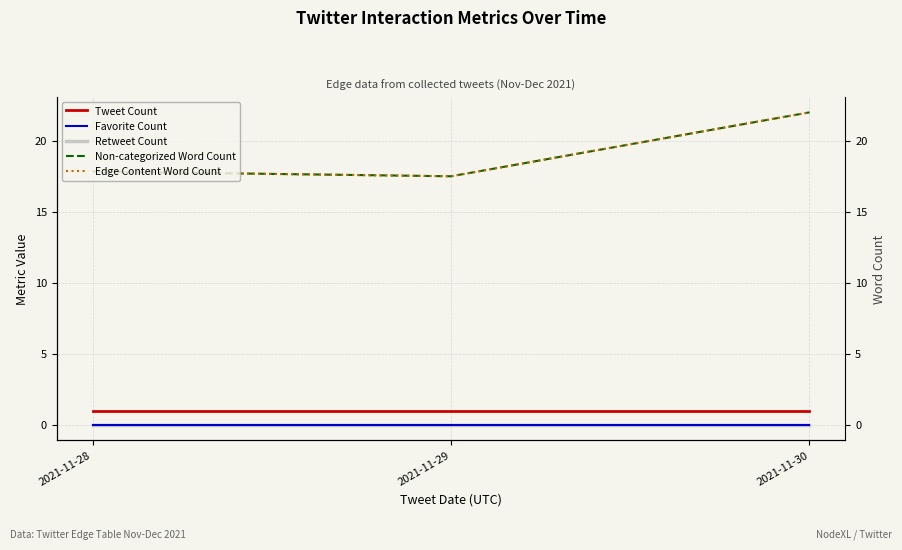

Is the value of Edge Content Word Count at 2021-11-29 greater than the value of Tweet Count at 2021-11-30?

Yes